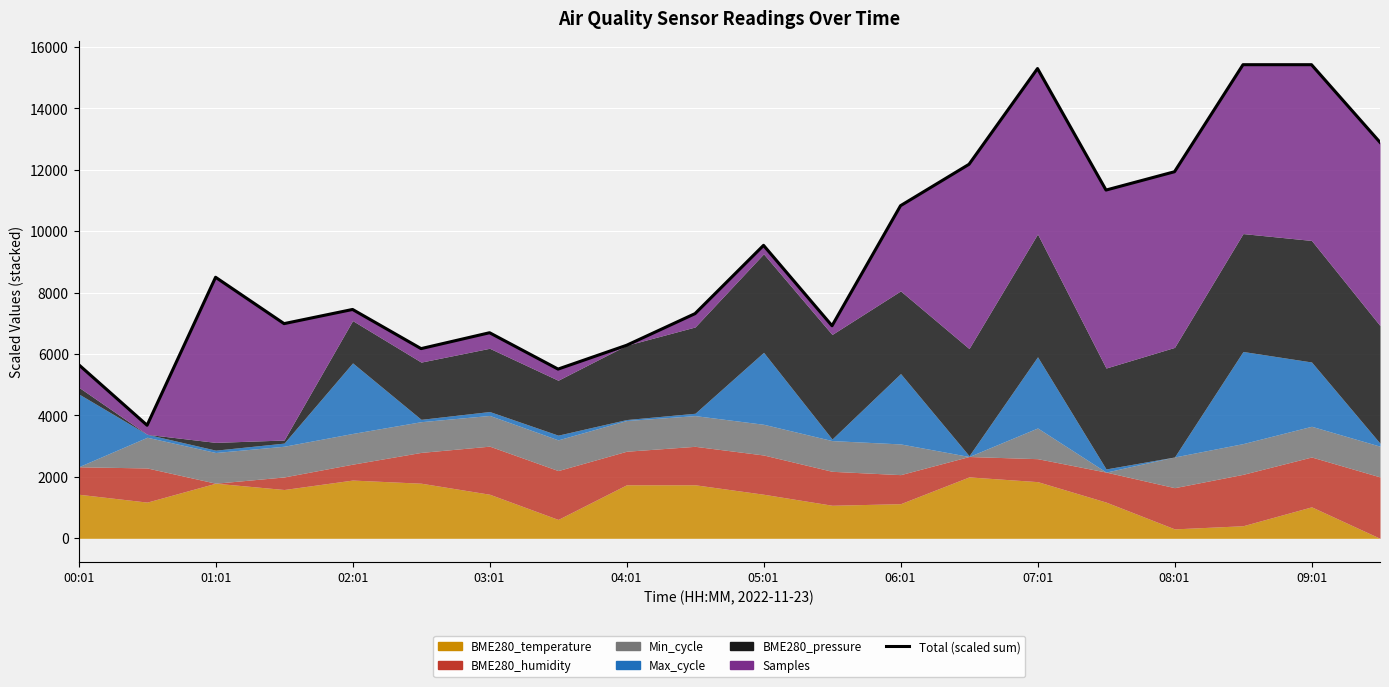

Which label corresponds to the smallest value in the chart?

01:01